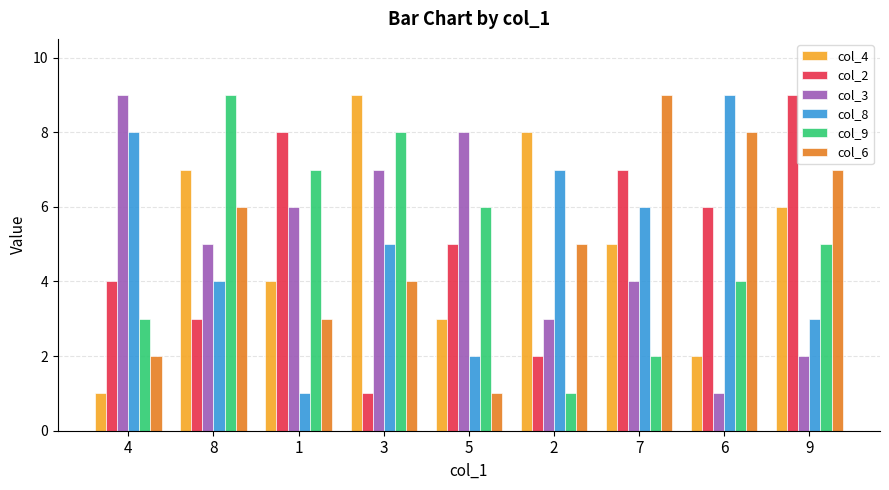

What position from the left is 3?

4